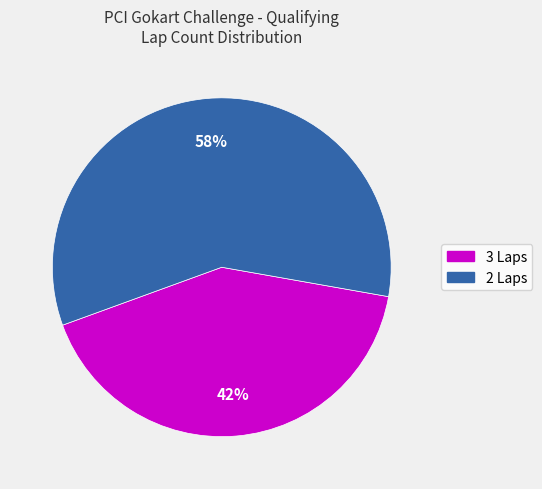

True or false: 3 Laps accounts for 53% of the total.

False